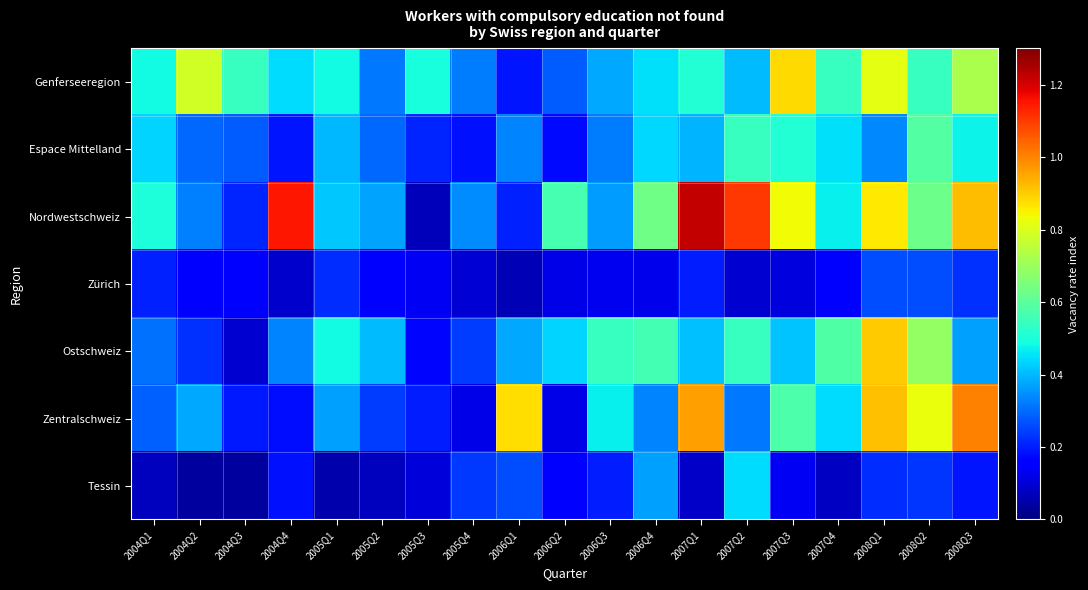

At which category does the chart reach its peak across all series?

2007Q1